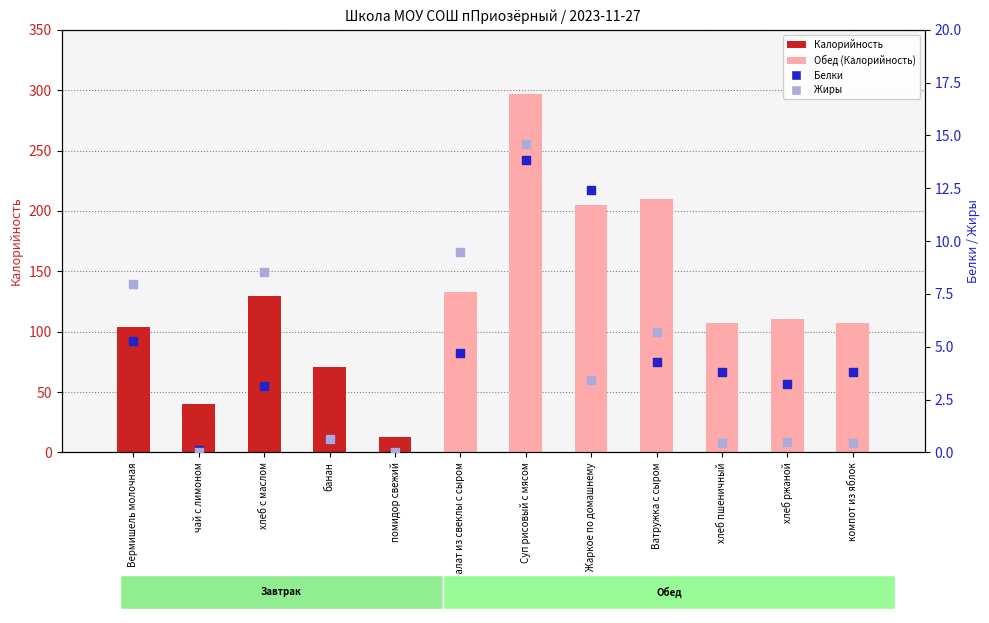

Which series has the largest Y range (max minus min)?

Калорийность